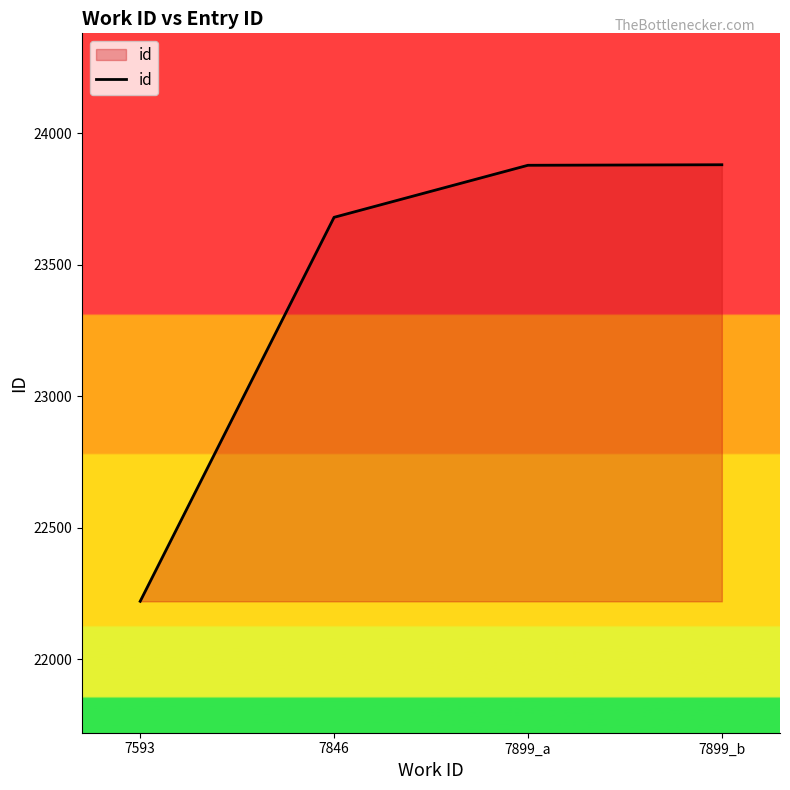

The chart shows a value of 8230 at 7846. True or false?

False